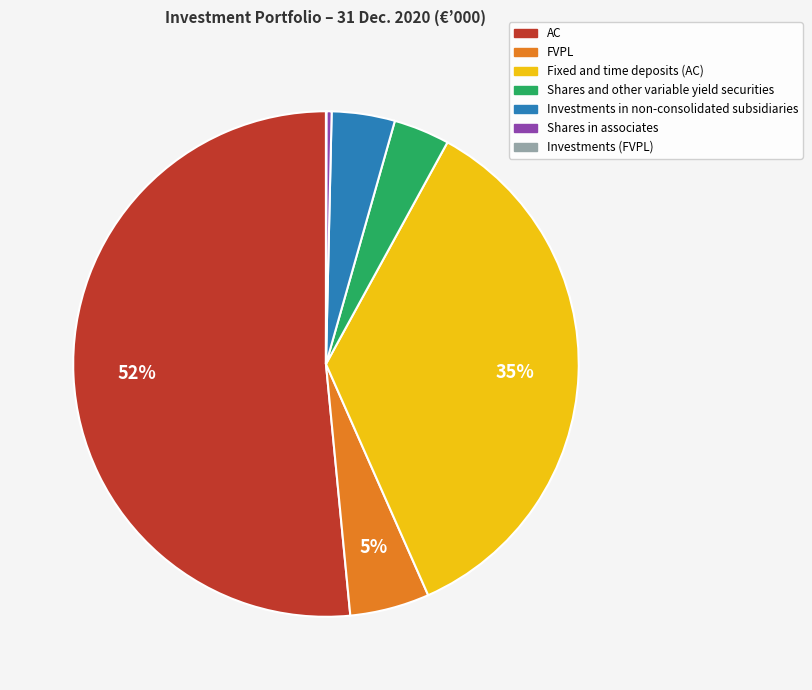

Is it true that FVPL is 5% of the pie?

True